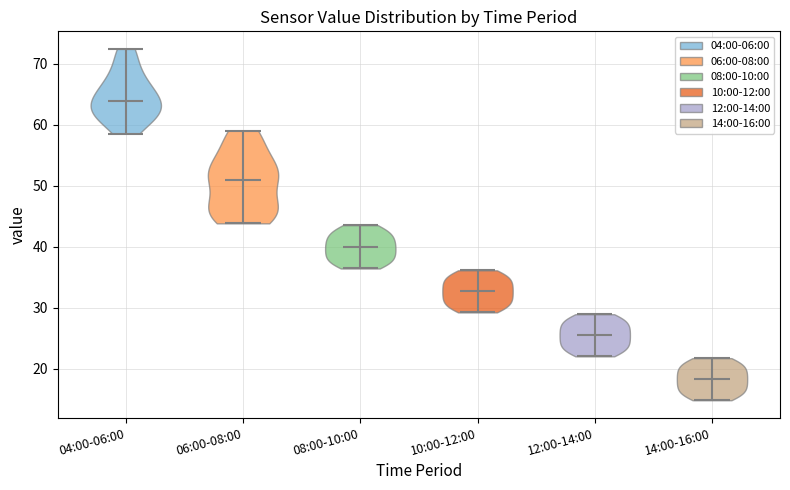

Where does the median line of the violin for 04:00-06:00 sit on the y-axis? The values are not printed on the chart, so give them approximately, as read against the axis.

64